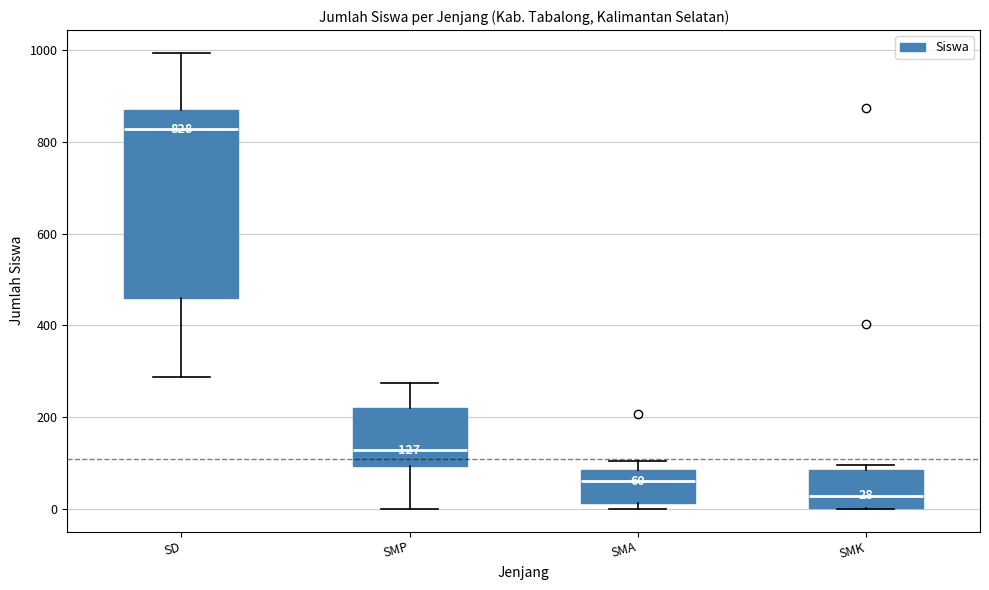

Which box is the tallest, from its lower edge to its upper edge?

SD